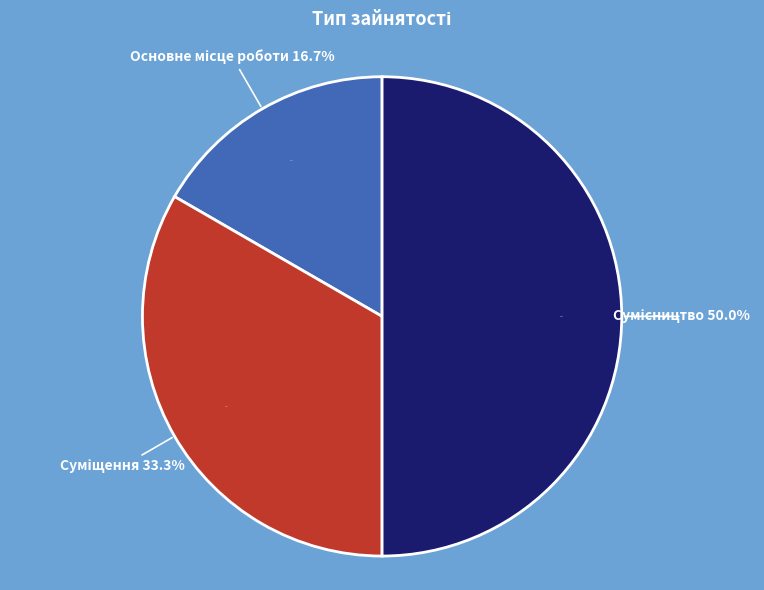

Does Сумісництво represent more than half of the total?

No